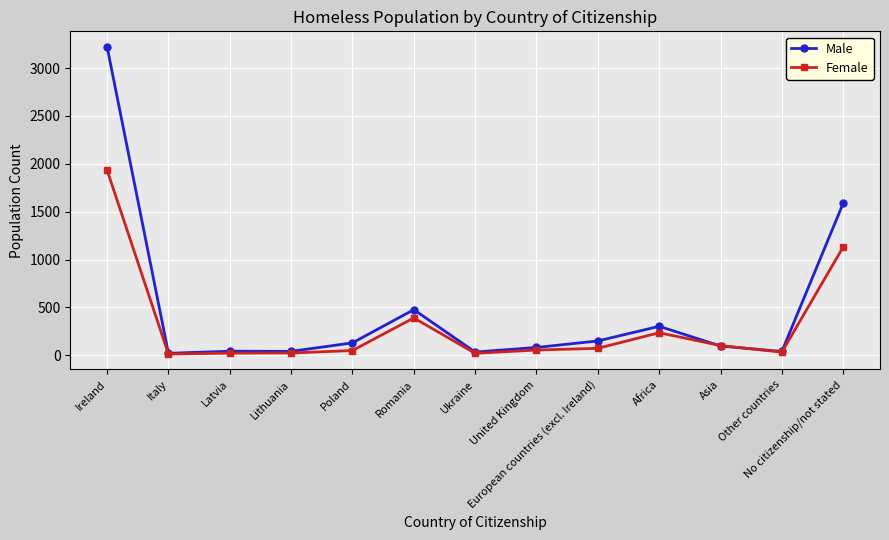

At which label is Female closest to 973?

No citizenship/not stated